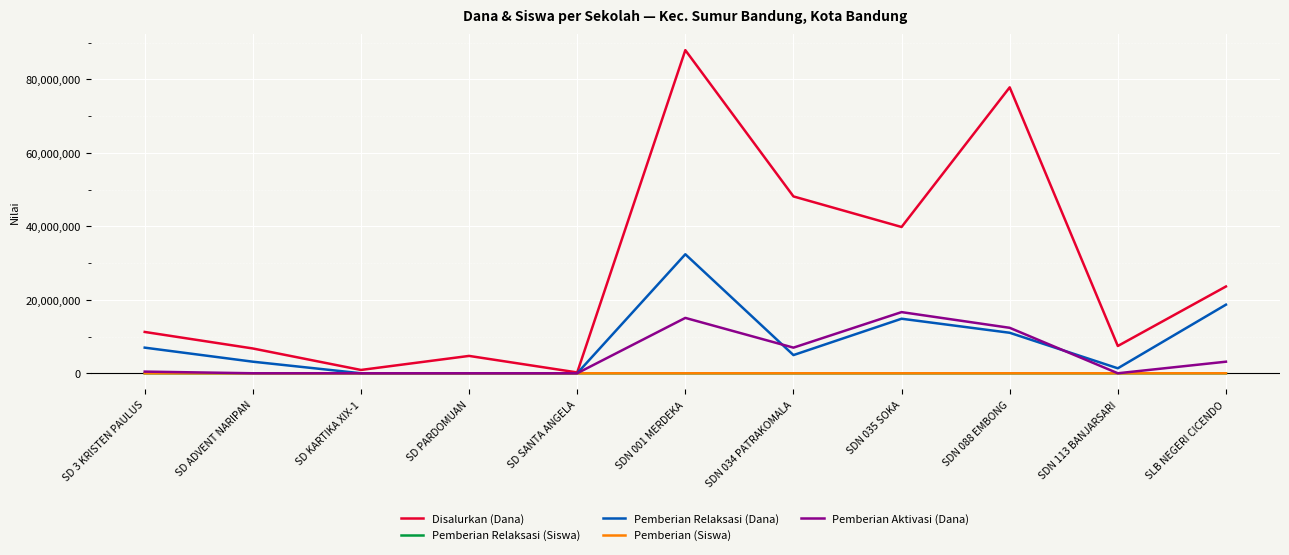

Where is Pemberian Aktivasi (Dana) nearest to the value 8325000?

SDN 034 PATRAKOMALA